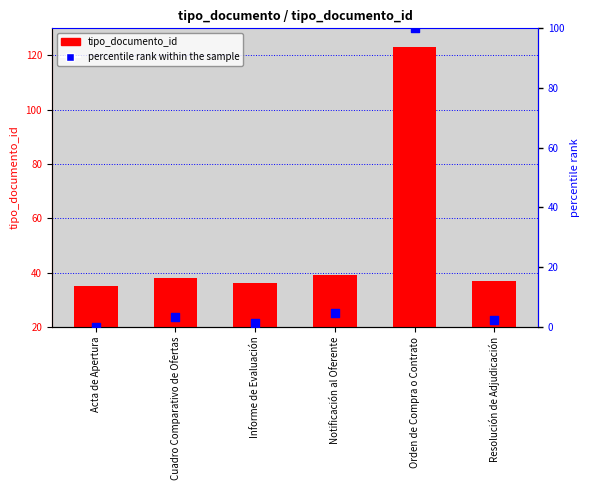

What are all the series names shown in the legend?

tipo_documento_id, percentile rank within the sample